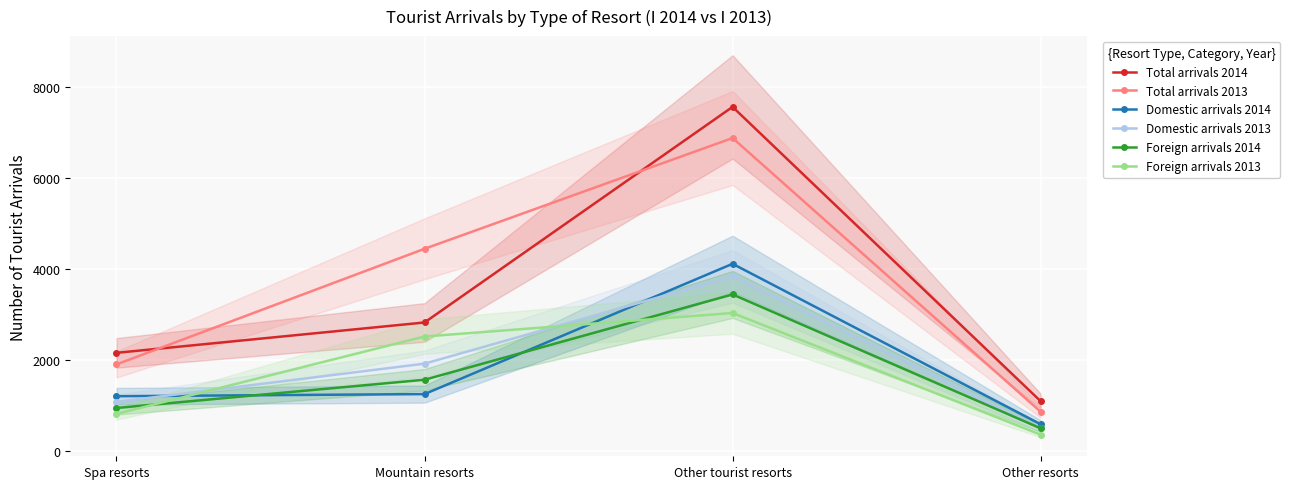

What is the difference between the maximum and minimum values in the Domestic arrivals 2014 series?

3519